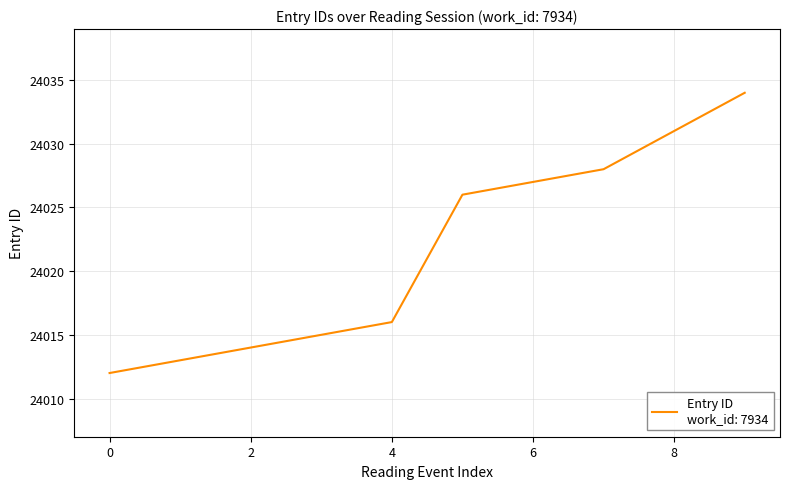

What is the greatest value displayed?

24034